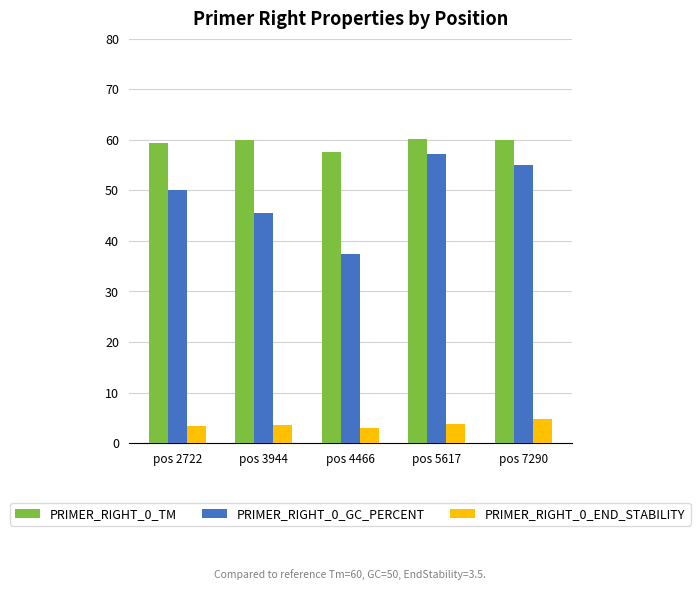

How many values in the PRIMER_RIGHT_0_TM series are below 60?

2